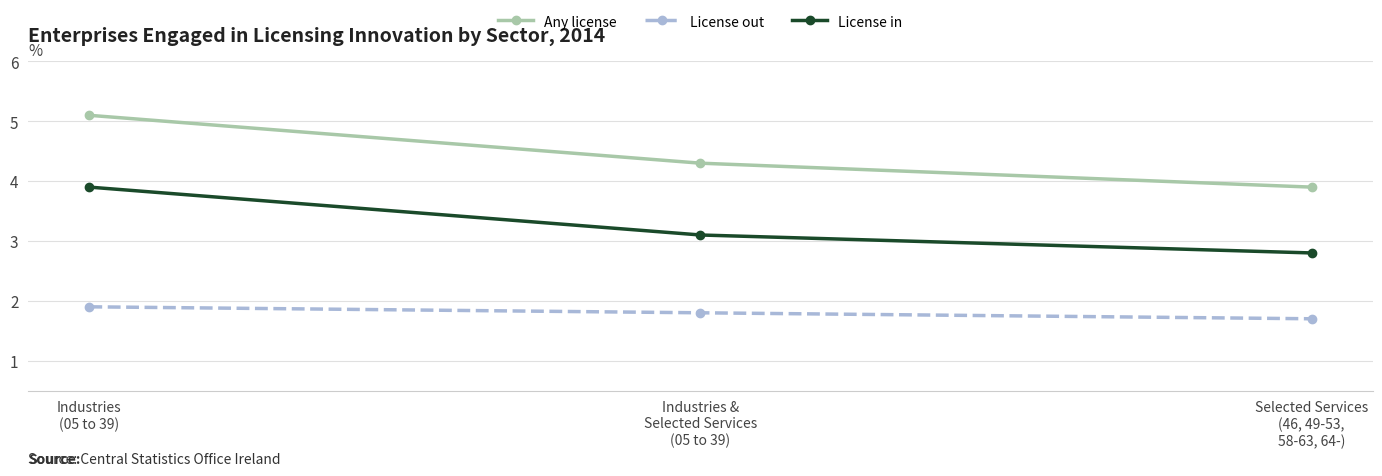

True or false: License out has a value of 1.0 at Selected Services
(46, 49-53,
58-63, 64-).

False